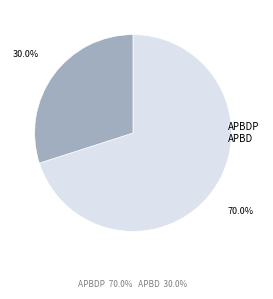

What is the smallest slice in the pie chart?

APBD